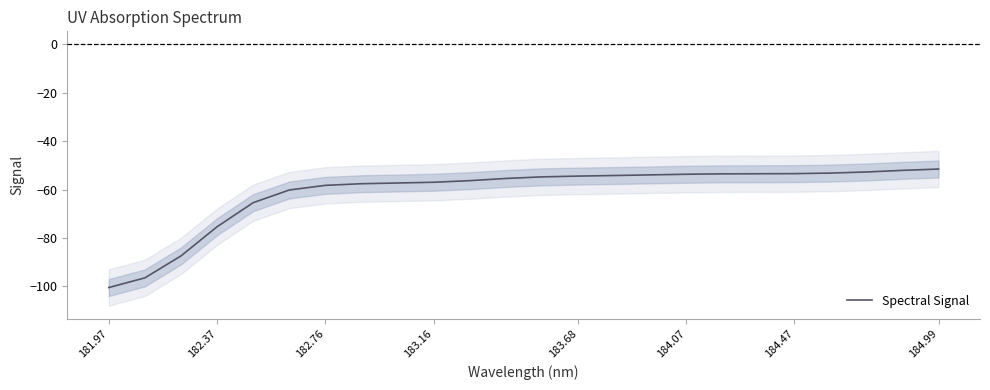

What is the minimum value for Spectral Signal?

-100.4